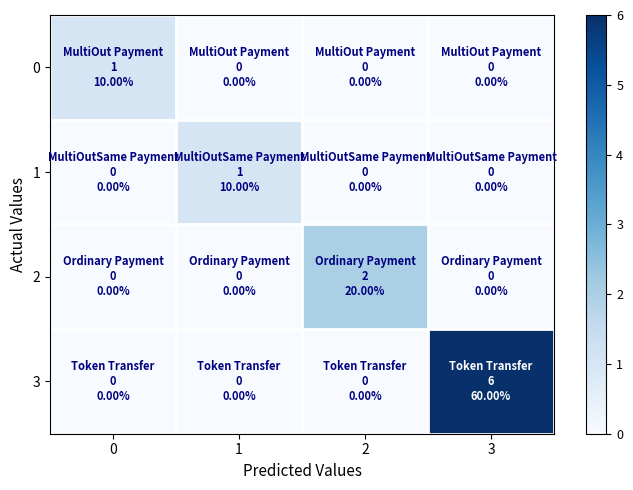

Count the number of data series in this chart.

4